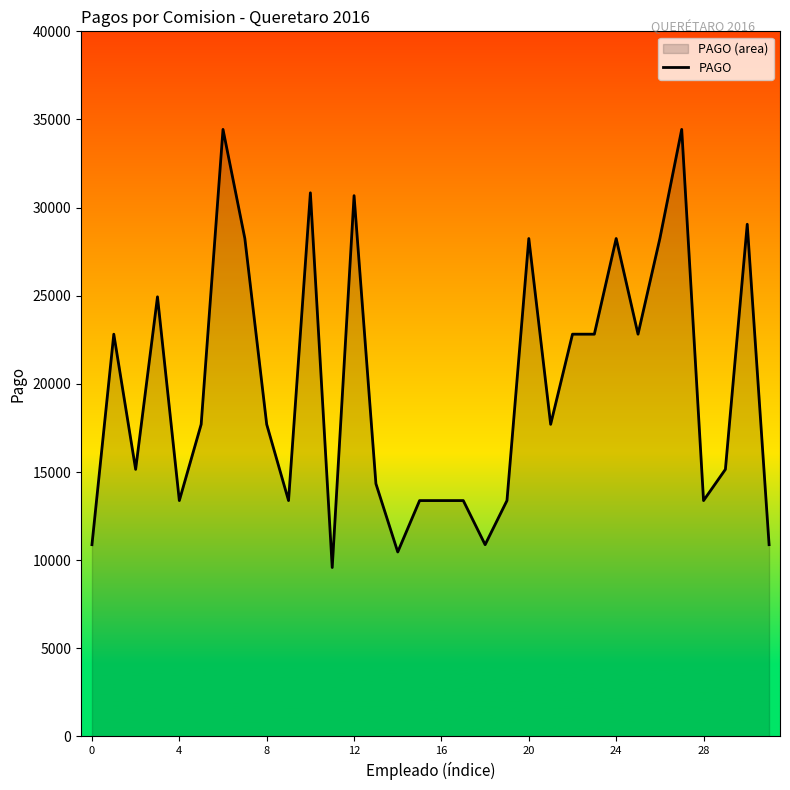

Is it true that the value at 10 is 53894?

False